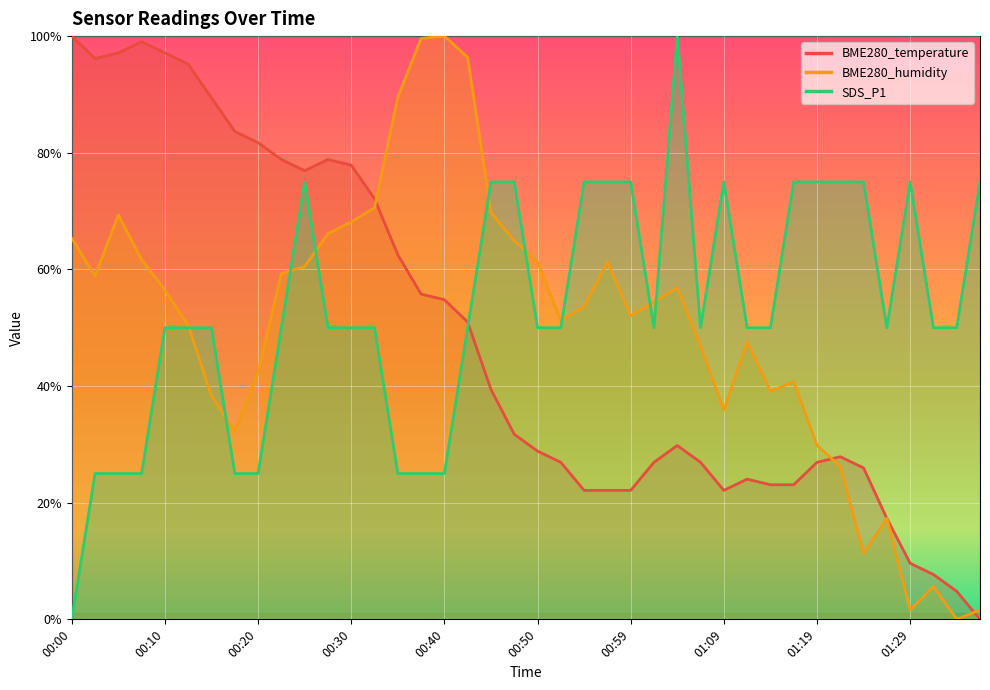

Between 00:57 and 00:07, which is larger?

00:07